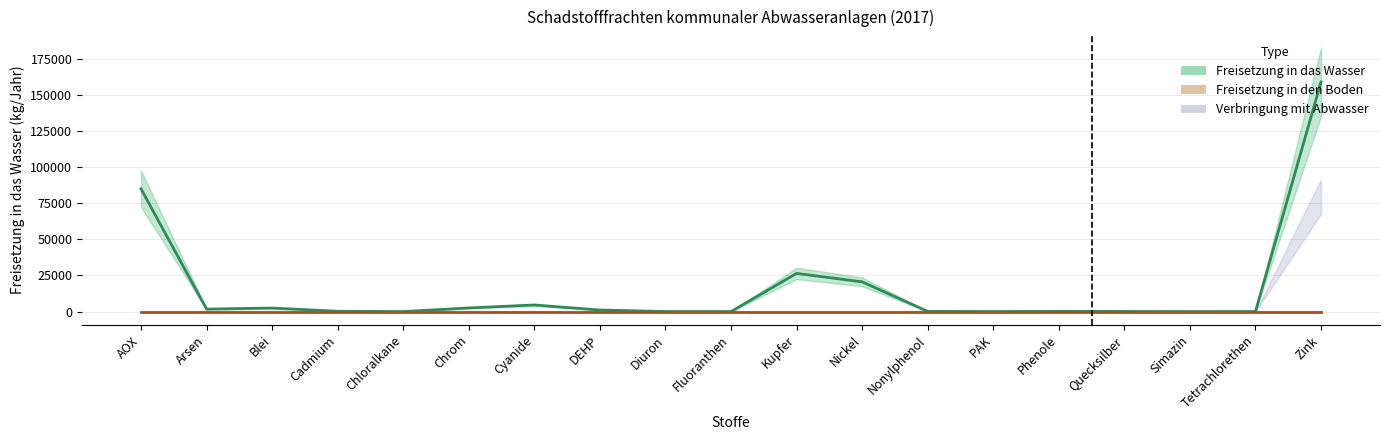

What is the difference between the second highest and minimum values?

84946